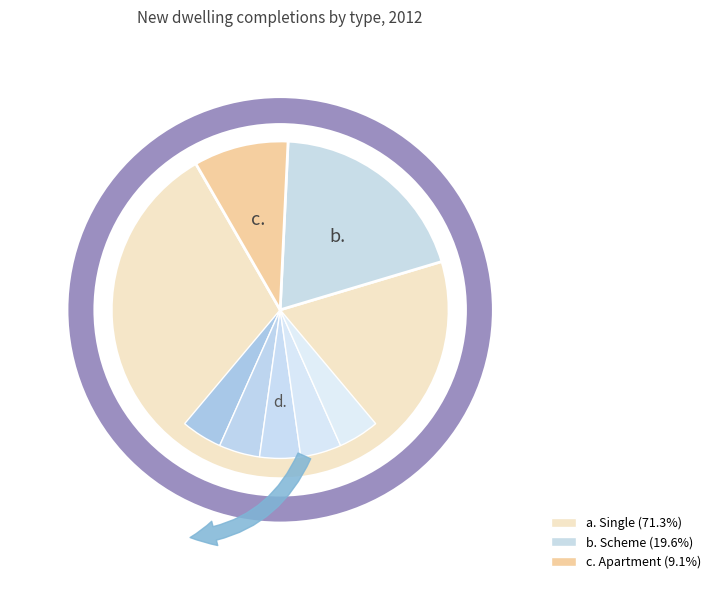

The Scheme slice represents 7% of the pie. True or false?

False